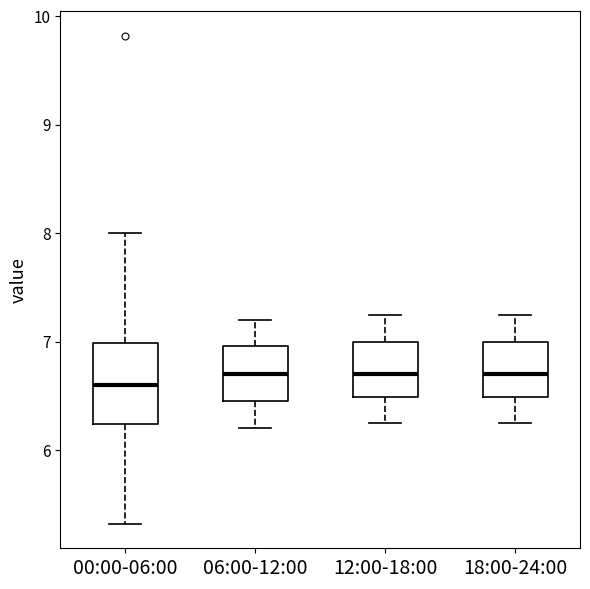

Reading left to right, read every box against the y-axis: the position of its median line, the range the box covers, and the ends of its whiskers. The values are not printed on the chart, so give them approximately, as read against the axis.

00:00-06:00: median 6.6, box 6.2 to 7.0, whiskers 5.3 to 8.0
06:00-12:00: median 6.7, box 6.5 to 7.0, whiskers 6.2 to 7.2
12:00-18:00: median 6.7, box 6.5 to 7.0, whiskers 6.3 to 7.3
18:00-24:00: median 6.7, box 6.5 to 7.0, whiskers 6.3 to 7.3